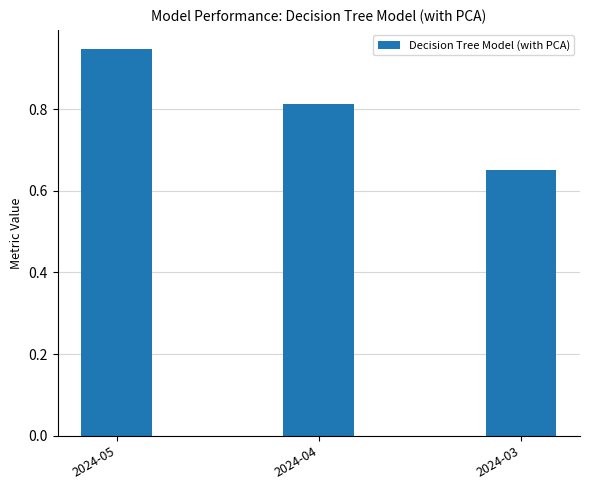

List the labels in order of value, smallest first.

2024-03, 2024-04, 2024-05